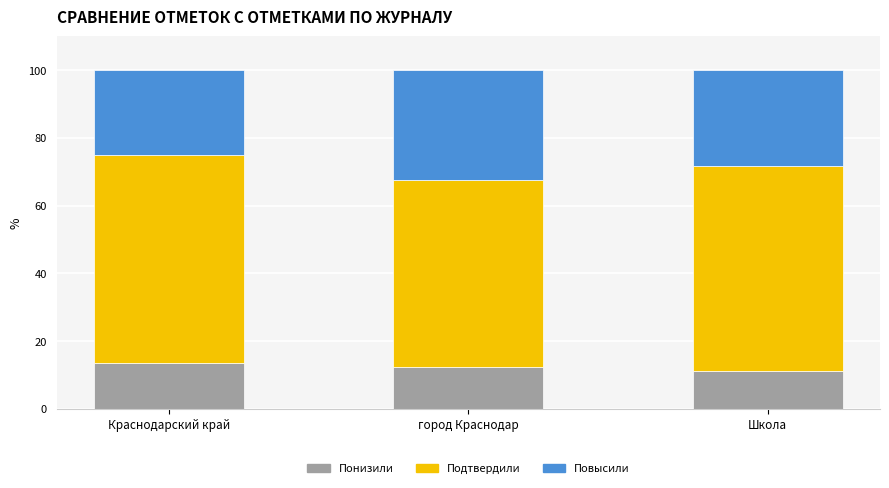

What is the total value across all series at Краснодарский край?

100.0